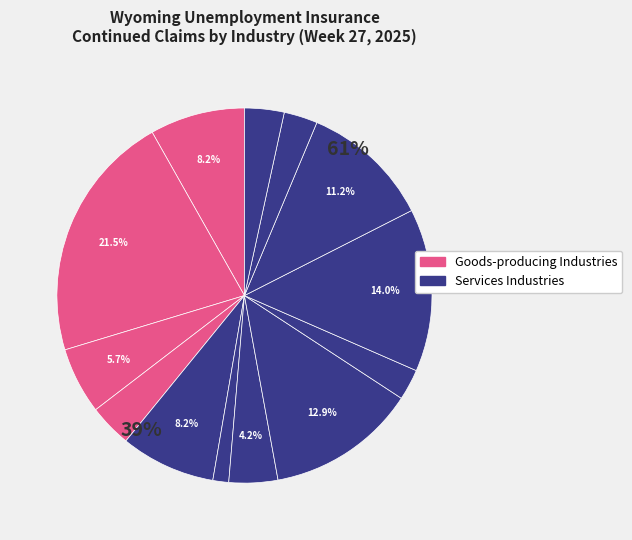

To the nearest percent, what is the difference between the Wholesale Trade and Health Care slice percentages?

10%